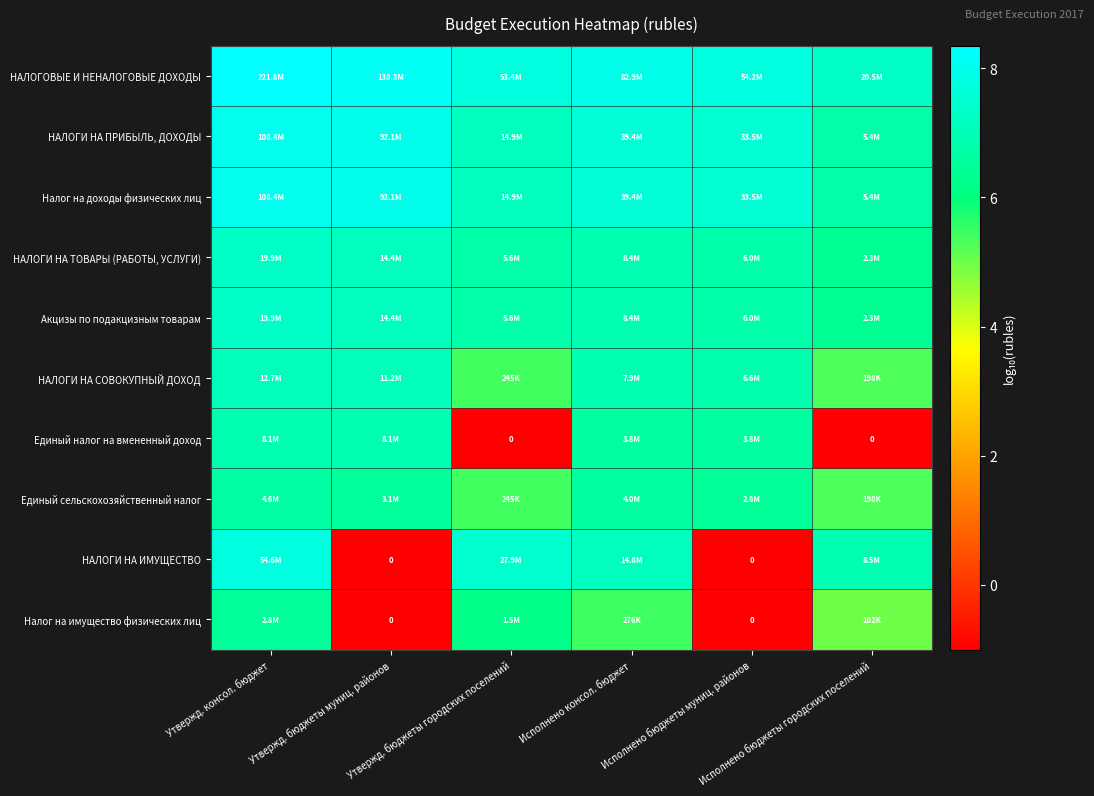

True or false: Единый налог на вмененный доход has a value of -1.5 at Исполнено бюджеты городских поселений.

False